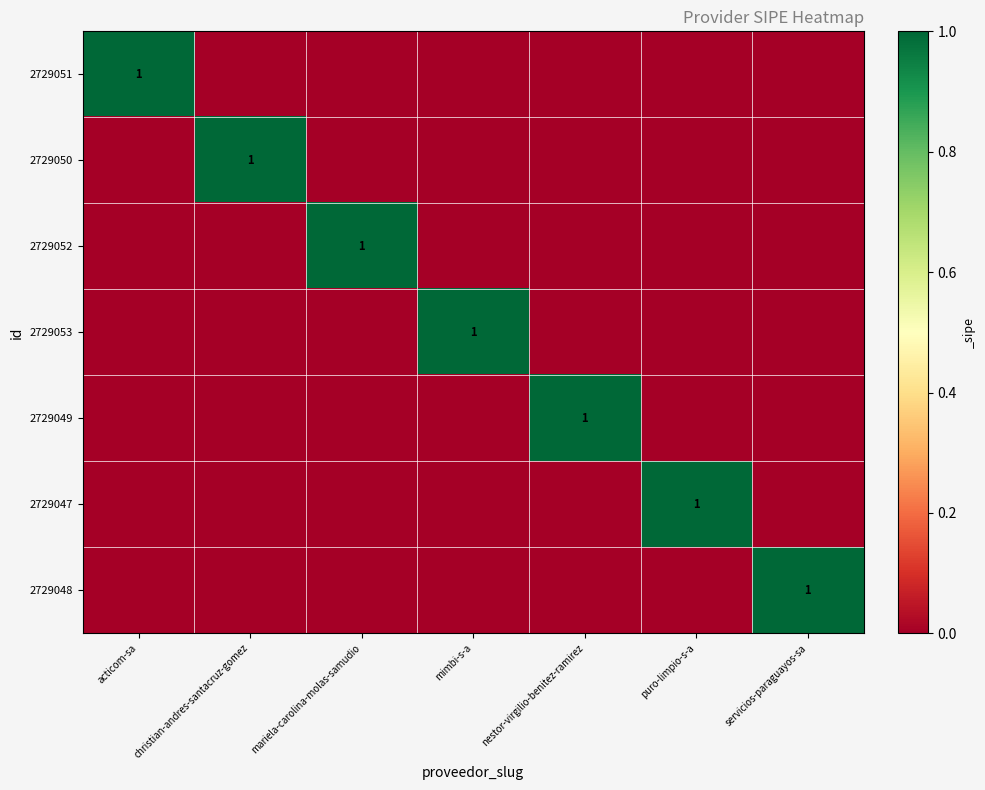

Is it true that 2729053 equals 1 at mimbi-s-a?

True